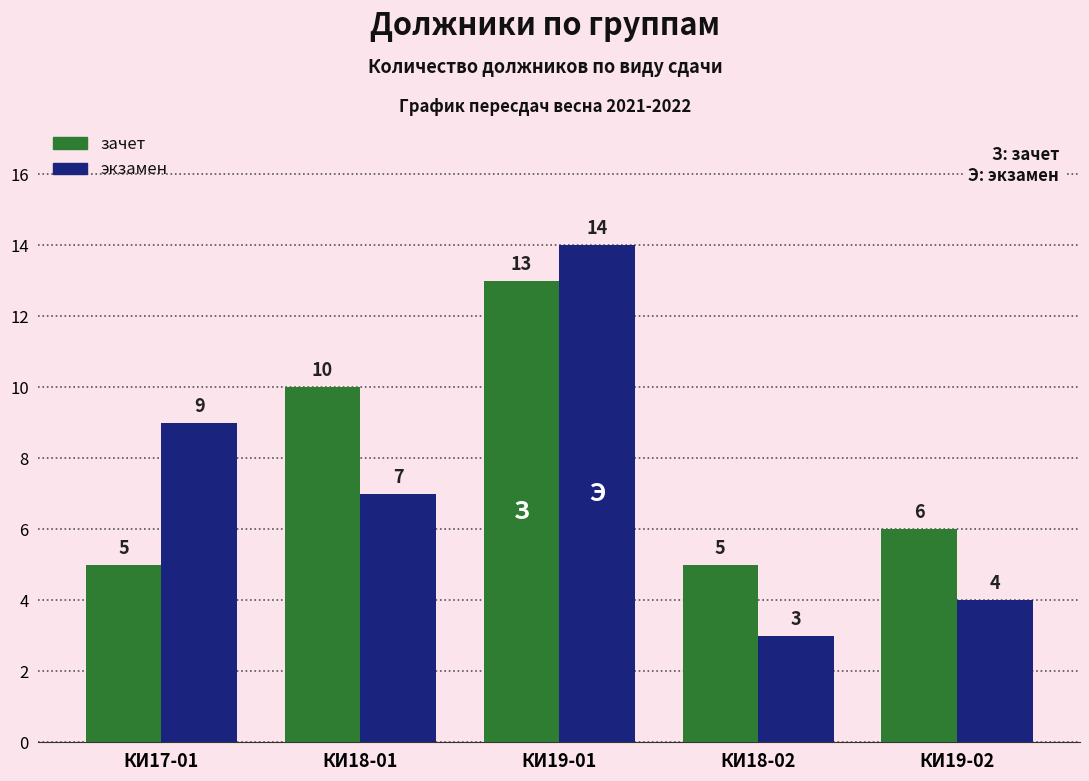

Which category has the lowest value across all series?

КИ18-02